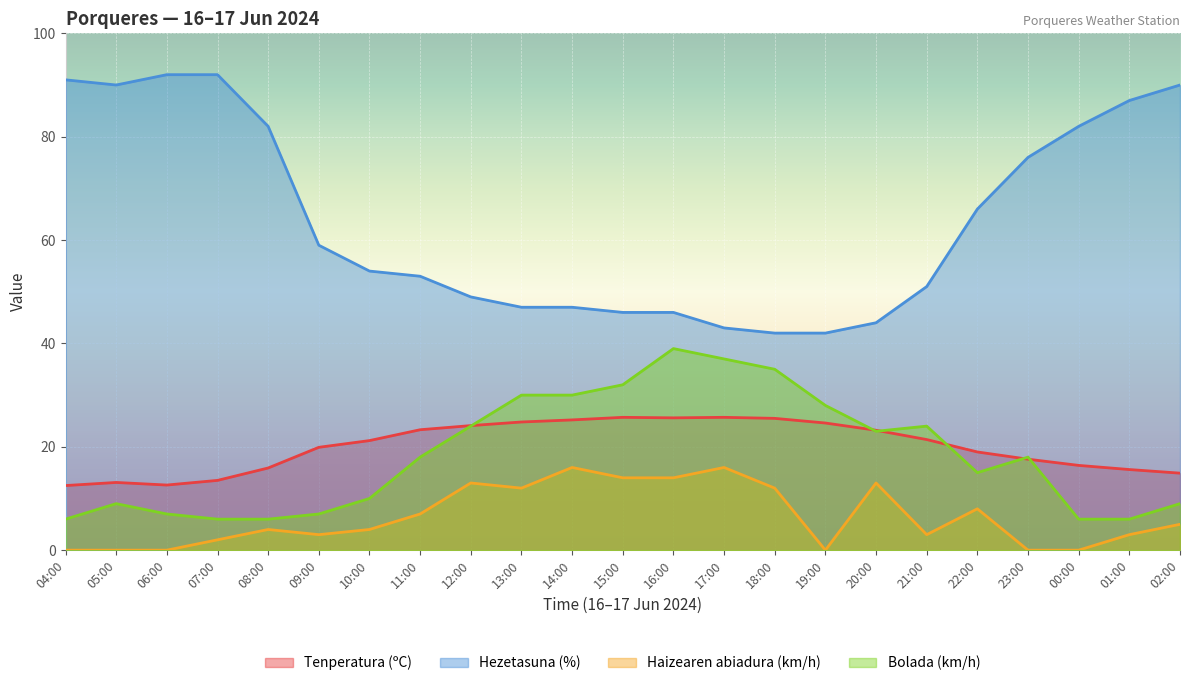

Where does the Hezetasuna (%) series first go above 54?

04:00